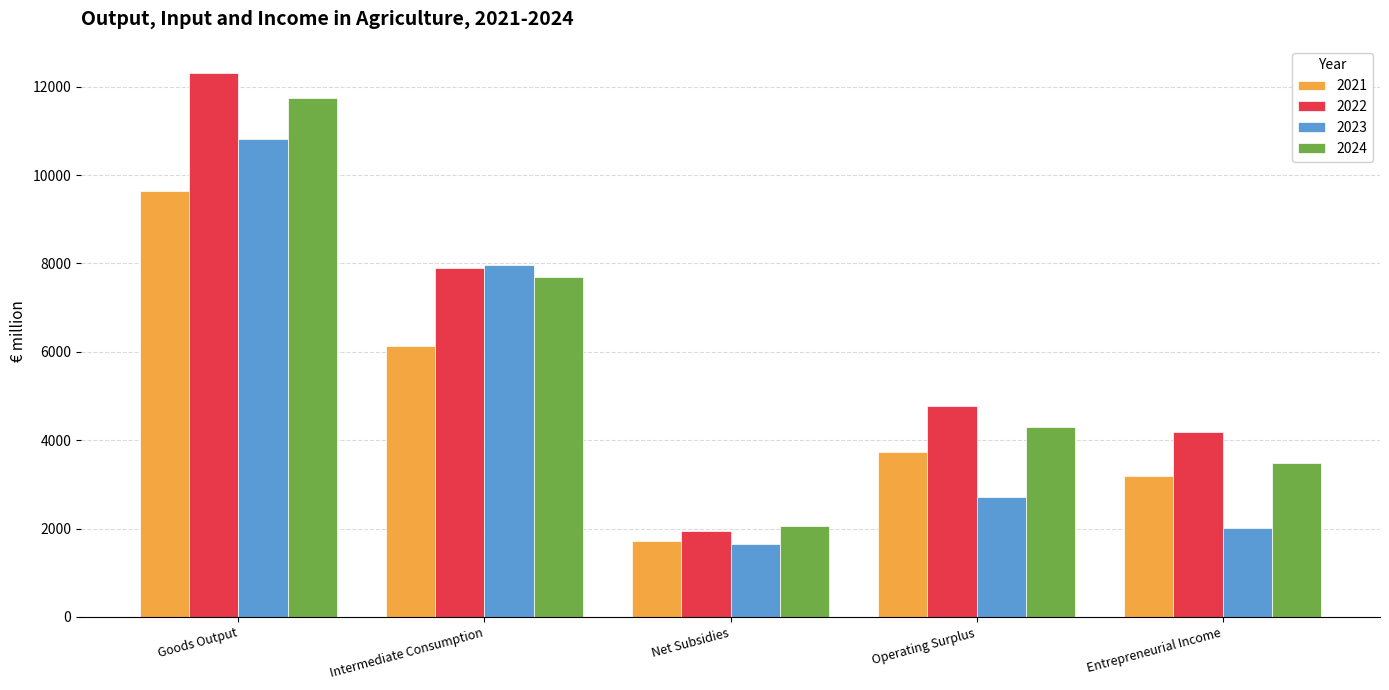

Reading right to left, list all the values displayed in this chart.

2021: 3183.3	3720.7	1720.5	6129.0	9628.7
2022: 4177.4	4770.6	1951.8	7902.9	12310.3
2023: 2001.8	2713.5	1641.9	7971.9	10806.6
2024: 3472.7	4290.1	2047.8	7682.0	11738.5